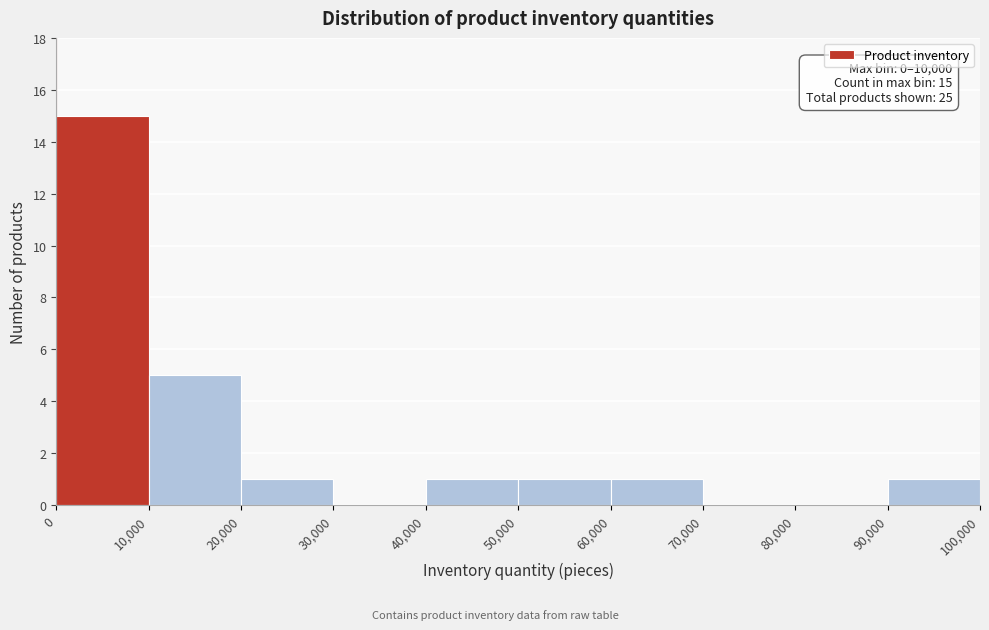

Which range on the x-axis has the tallest bar?

0 to 10,000